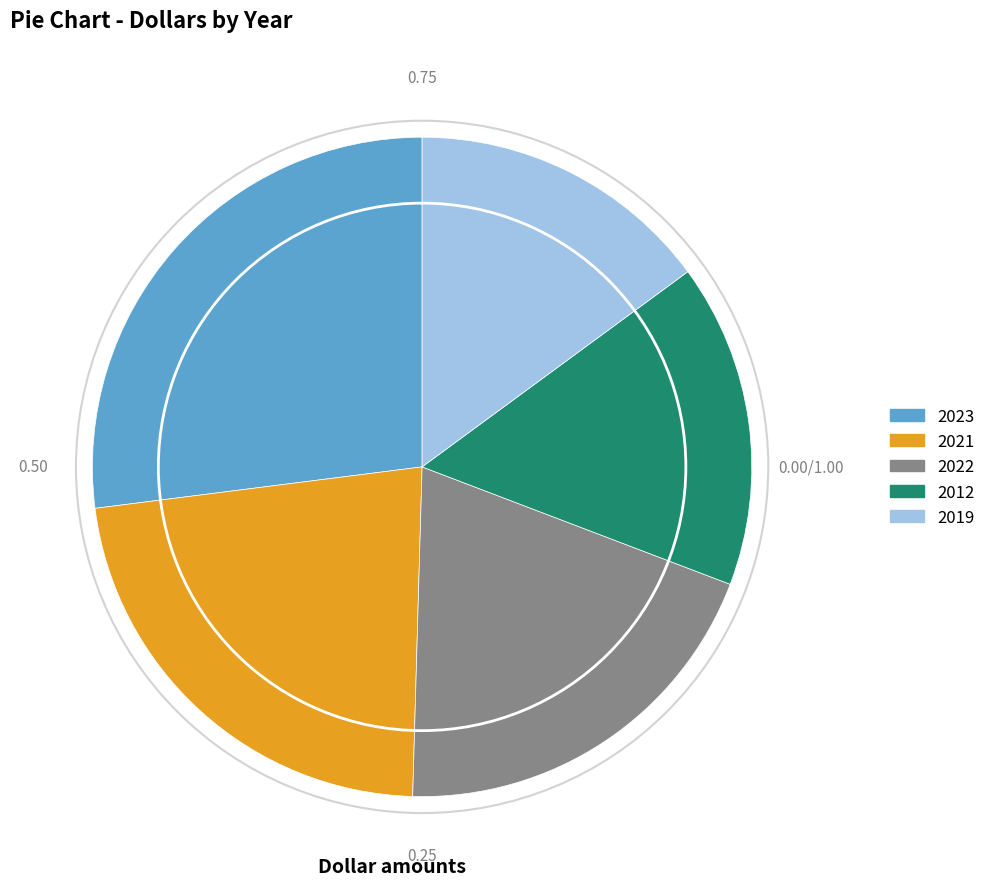

Does 2022 represent more than half of the total?

No